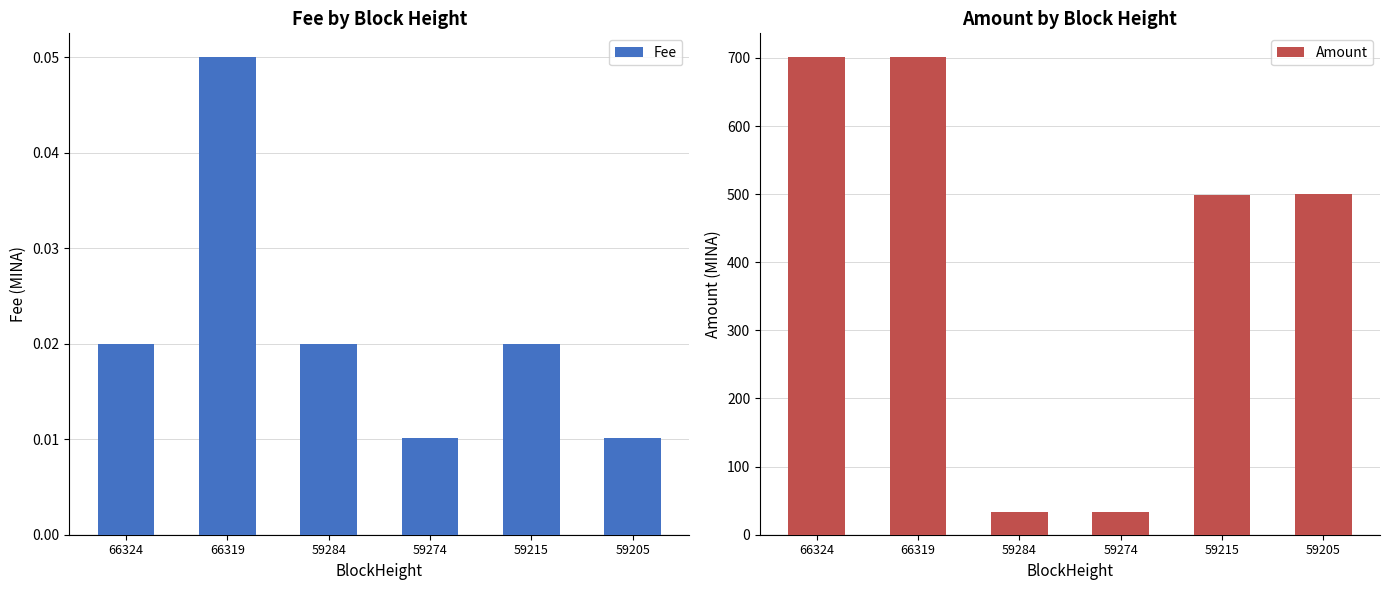

Reading left to right, list all the values displayed in this chart.

Fee: 0.0	0.1	0.0	0.0	0.0	0.0
Amount: 701.0	701.0	33.1	33.1	499.0	500.0